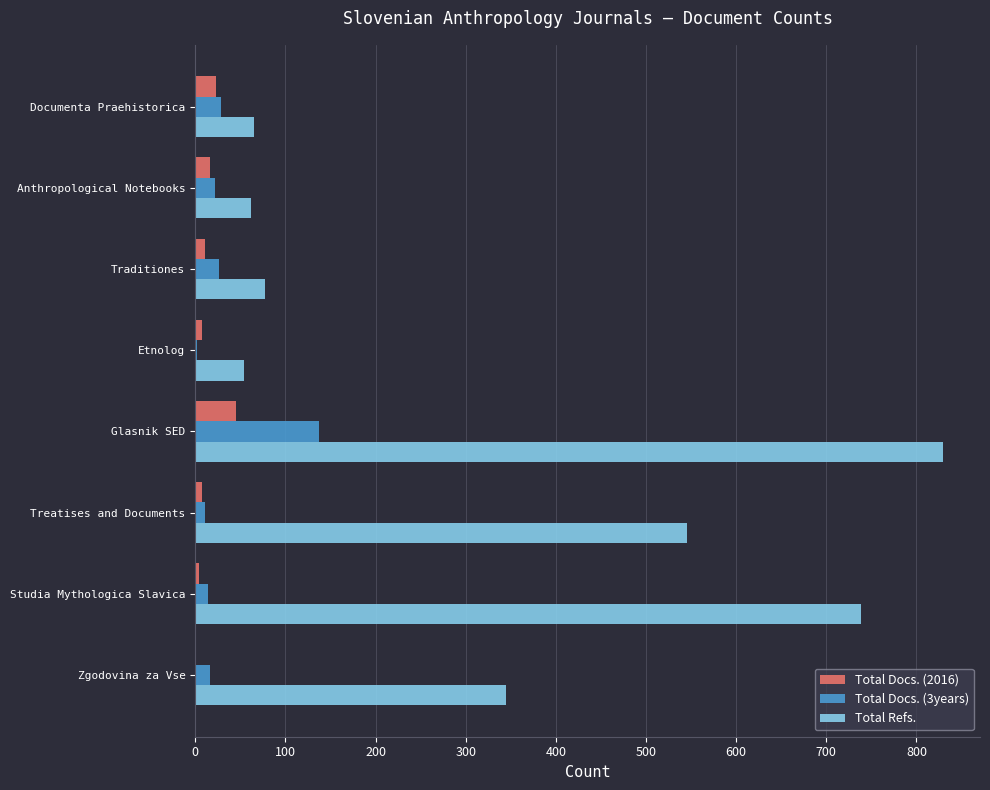

Count the number of data series in this chart.

3